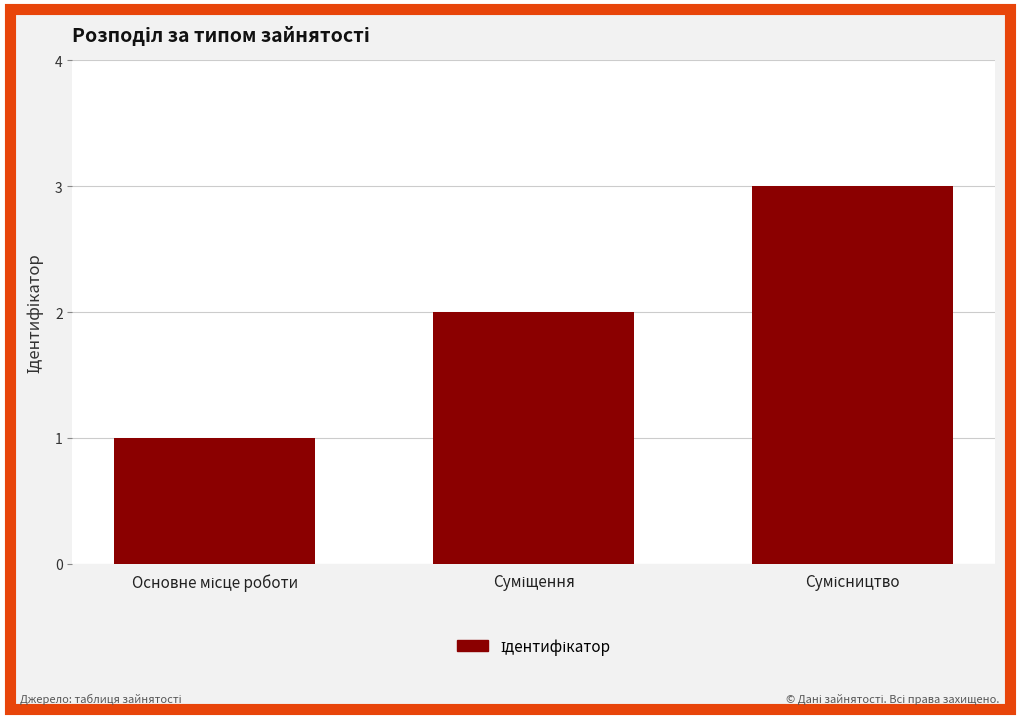

What is the minimum value shown in the chart?

1